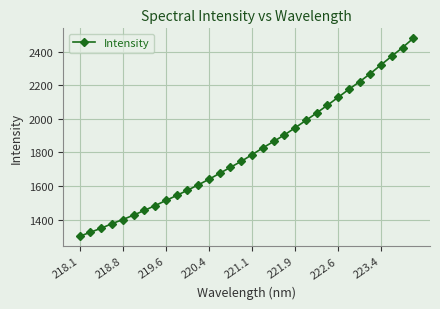

Does the chart display data point markers on the line(s)?

Yes